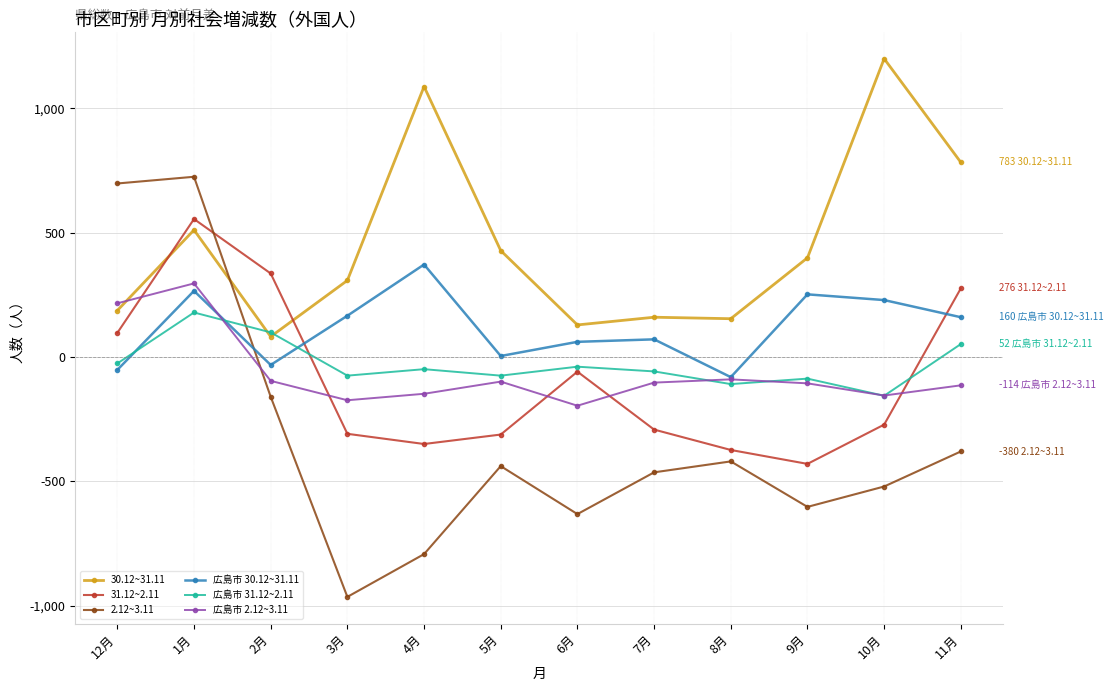

Which label corresponds to the smallest value in the chart?

3月